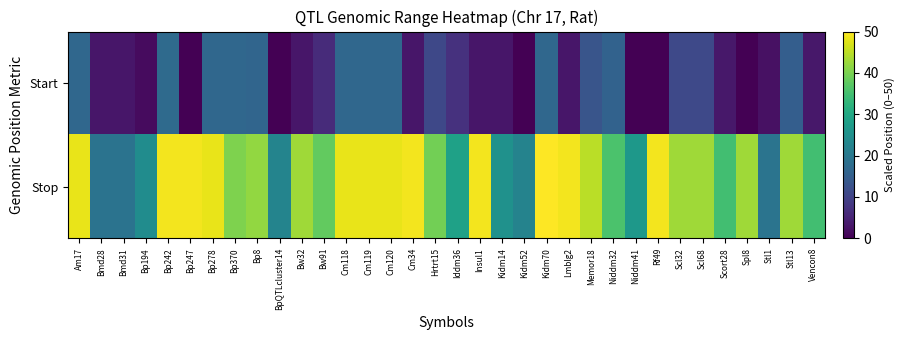

Reading left to right, transcribe all the data shown in this chart.

Start: Am17=16.7	Bmd28=3.1	Bmd31=3.1	Bp194=1.5	Bp242=17.3	Bp247=0.0	Bp278=16.7	Bp370=16.7	Bp8=16.3	BpQTLcluster14=0.0	Bw32=3.0	Bw91=6.2	Cm118=16.7	Cm119=16.7	Cm120=16.7	Cm34=3.0	Hrtrt15=10.8	Iddm36=7.0	Insul1=3.0	Kidm14=3.0	Kidm52=0.0	Kidm70=16.7	Lmblg2=3.0	Memor18=13.1	Niddm32=15.8	Niddm41=0.0	Rf49=0.0	Scl32=11.1	Scl68=11.1	Scort28=3.2	Spl8=0.0	Stl1=2.3	Stl13=15.0	Vencon8=3.2
Stop: Am17=48.4	Bmd28=19.0	Bmd31=19.0	Bp194=24.3	Bp242=49.0	Bp247=49.0	Bp278=48.4	Bp370=40.3	Bp8=42.0	BpQTLcluster14=22.5	Bw32=42.8	Bw91=37.9	Cm118=48.4	Cm119=48.4	Cm120=48.4	Cm34=49.0	Hrtrt15=39.3	Iddm36=28.6	Insul1=49.0	Kidm14=25.2	Kidm52=22.3	Kidm70=50.0	Lmblg2=49.0	Memor18=44.8	Niddm32=35.9	Niddm41=26.7	Rf49=49.0	Scl32=42.8	Scl68=42.8	Scort28=34.9	Spl8=42.8	Stl1=19.3	Stl13=42.8	Vencon8=34.9